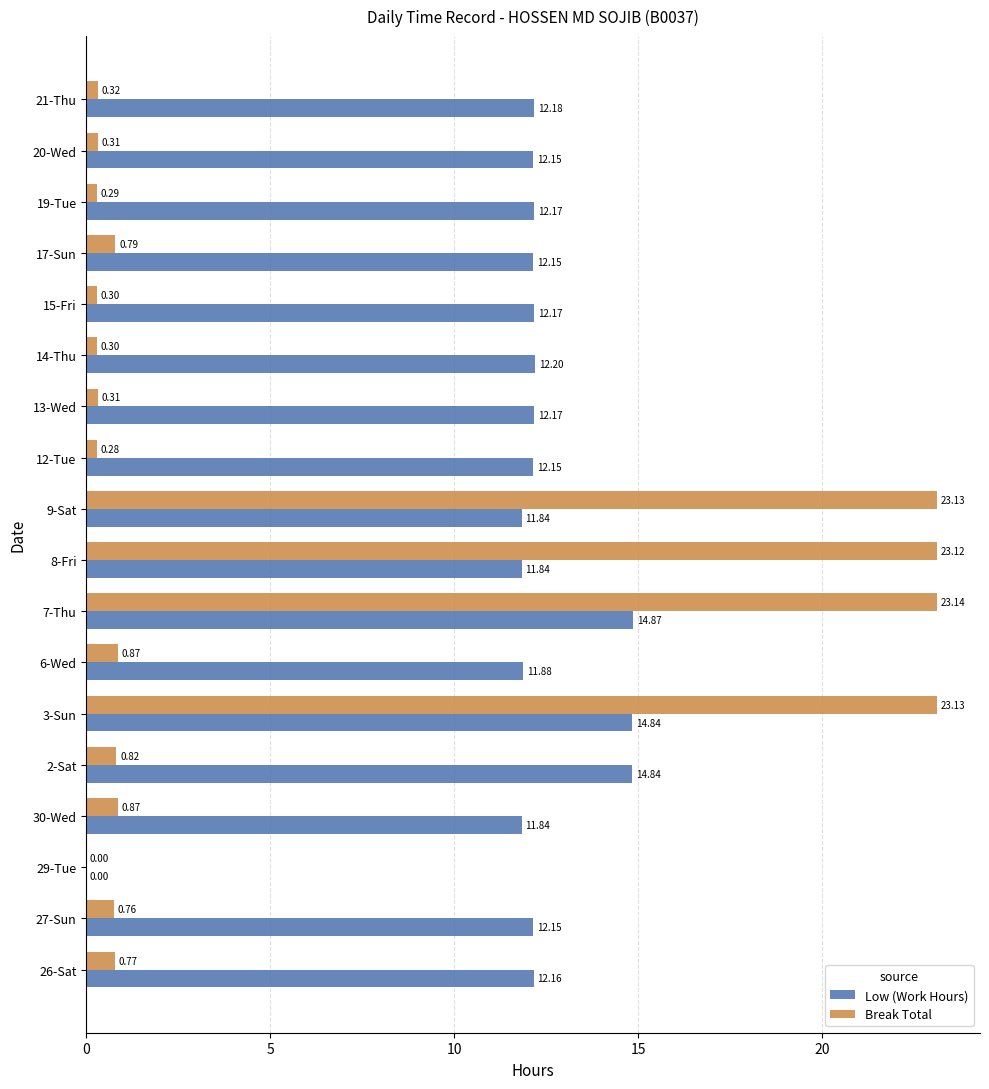

Which series has the widest spread of values?

Break Total